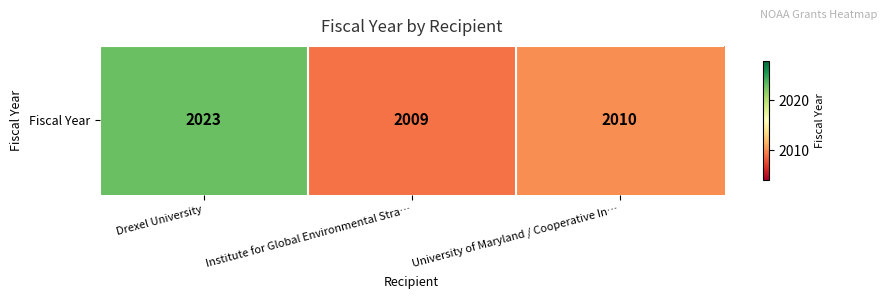

What is the change in value from Institute for Global Environmental Stra… to University of Maryland / Cooperative In…?

+1